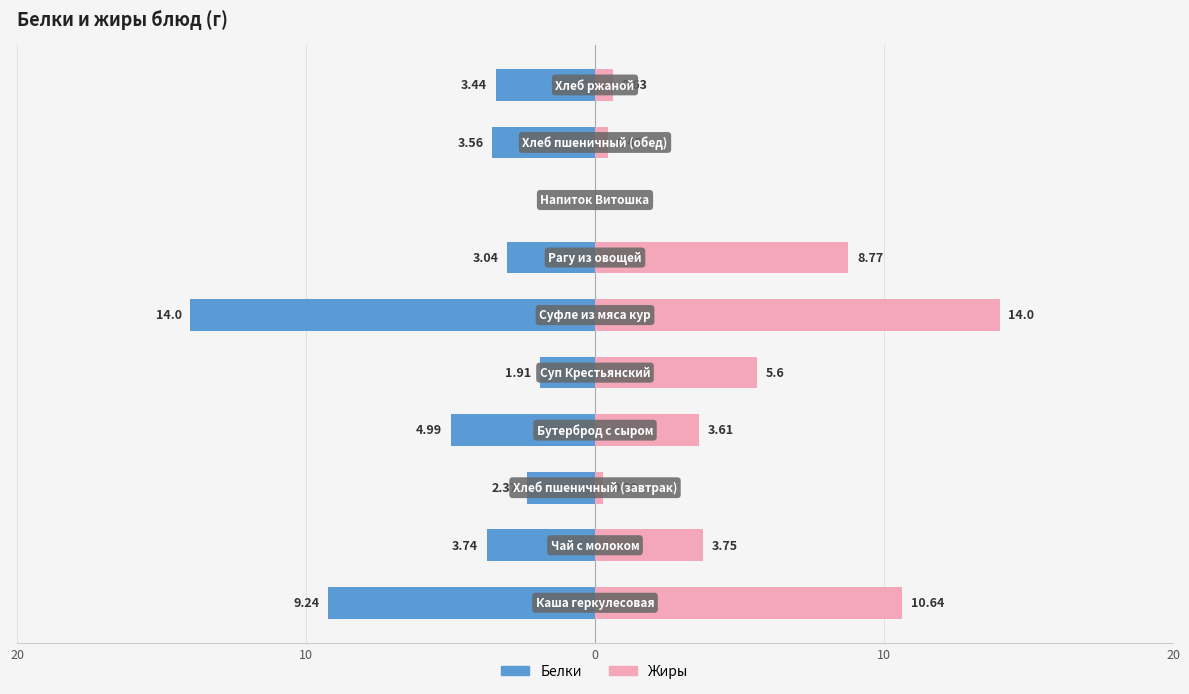

At 7, list the series in order from largest to smallest.

Белки, Жиры